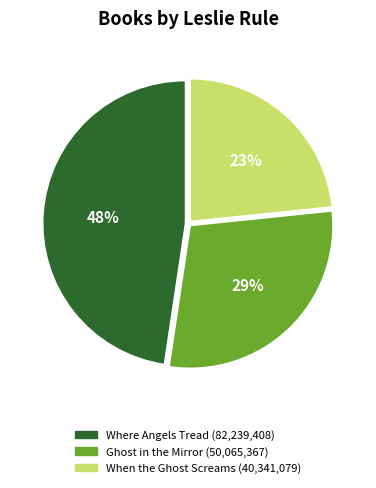

Do When the Ghost Screams and Ghost in the Mirror together represent more than half of the pie?

Yes